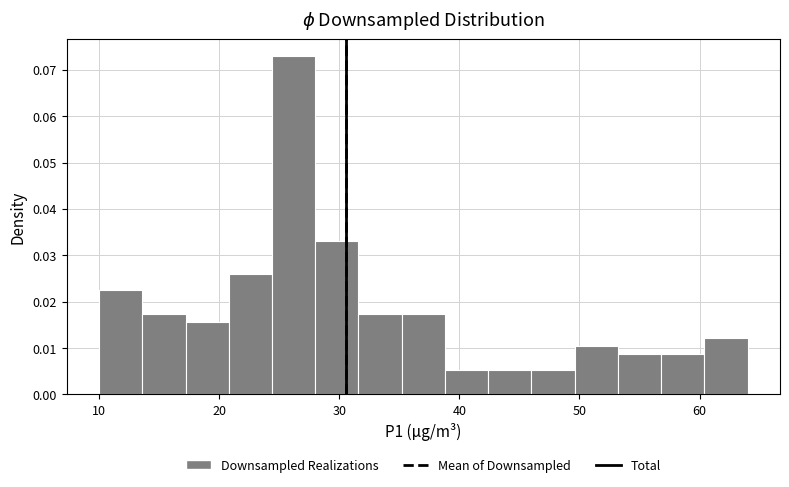

Read against the x-axis, roughly where is the centre of the tallest bar?

26